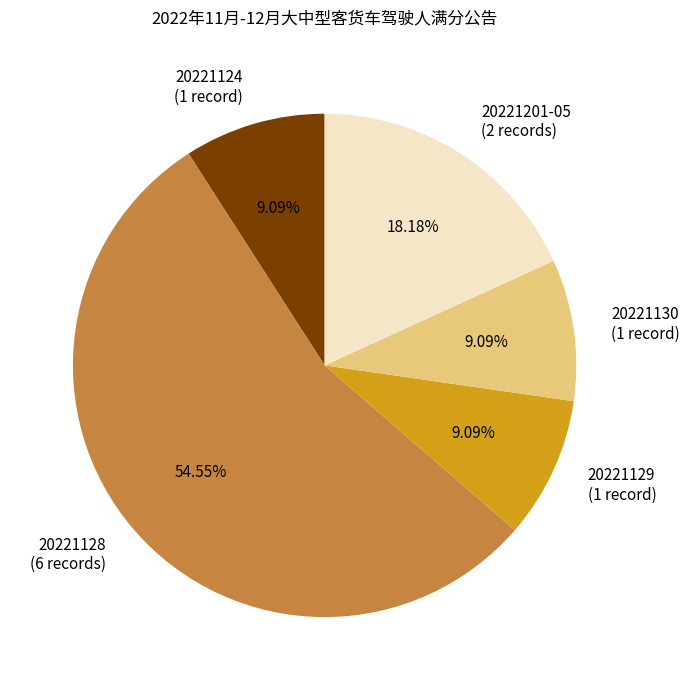

Count the number of slices in the pie.

5